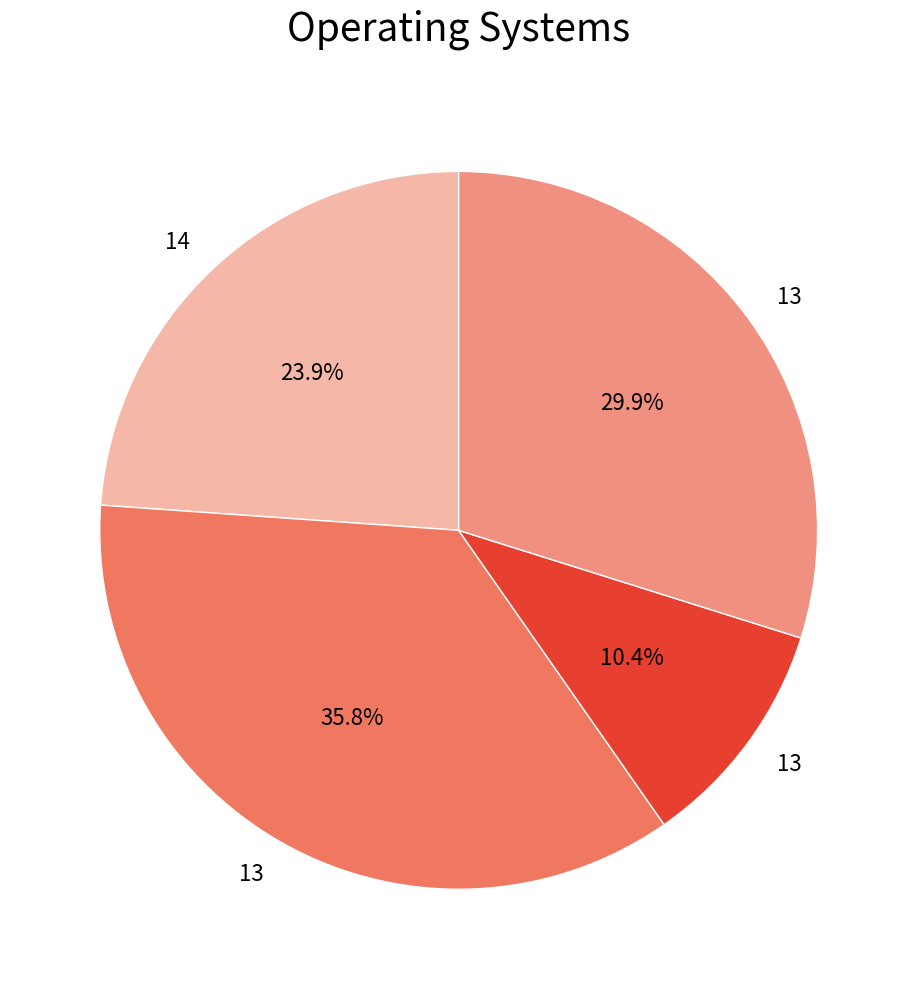

To the nearest percent, what is the difference between the largest and smallest slice percentages?

25%